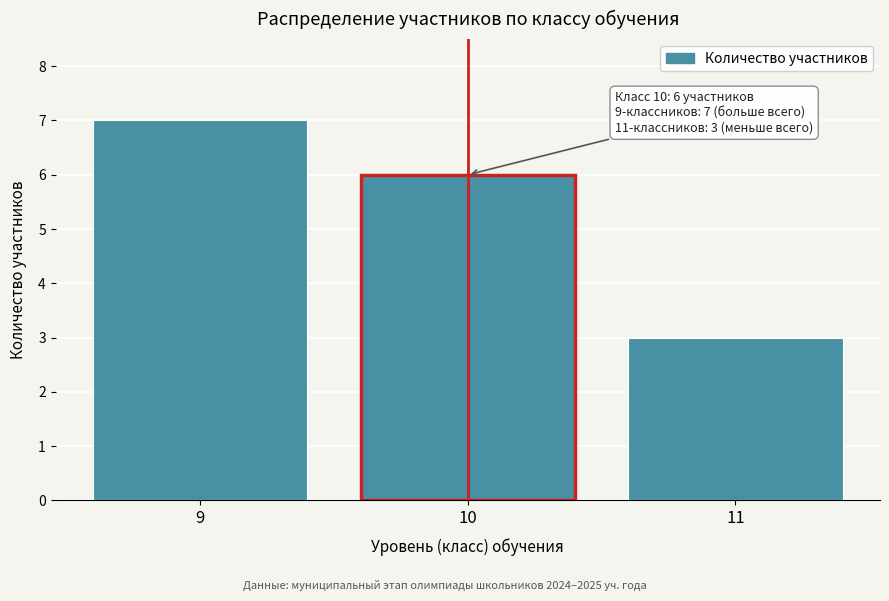

Reading right to left, what are all the values shown in this chart?

3	6	7